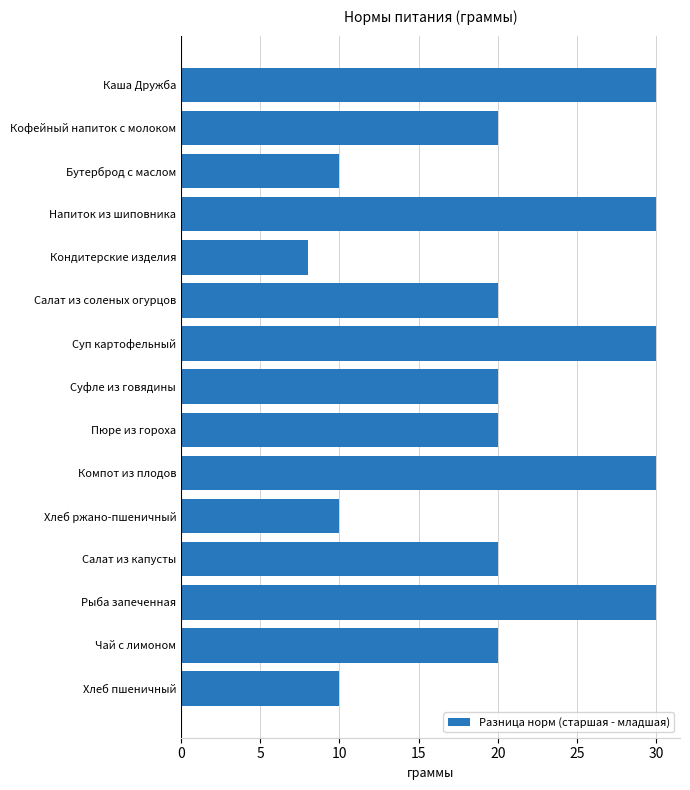

True or false: the data shows 10 at Хлеб ржано-пшеничный.

True